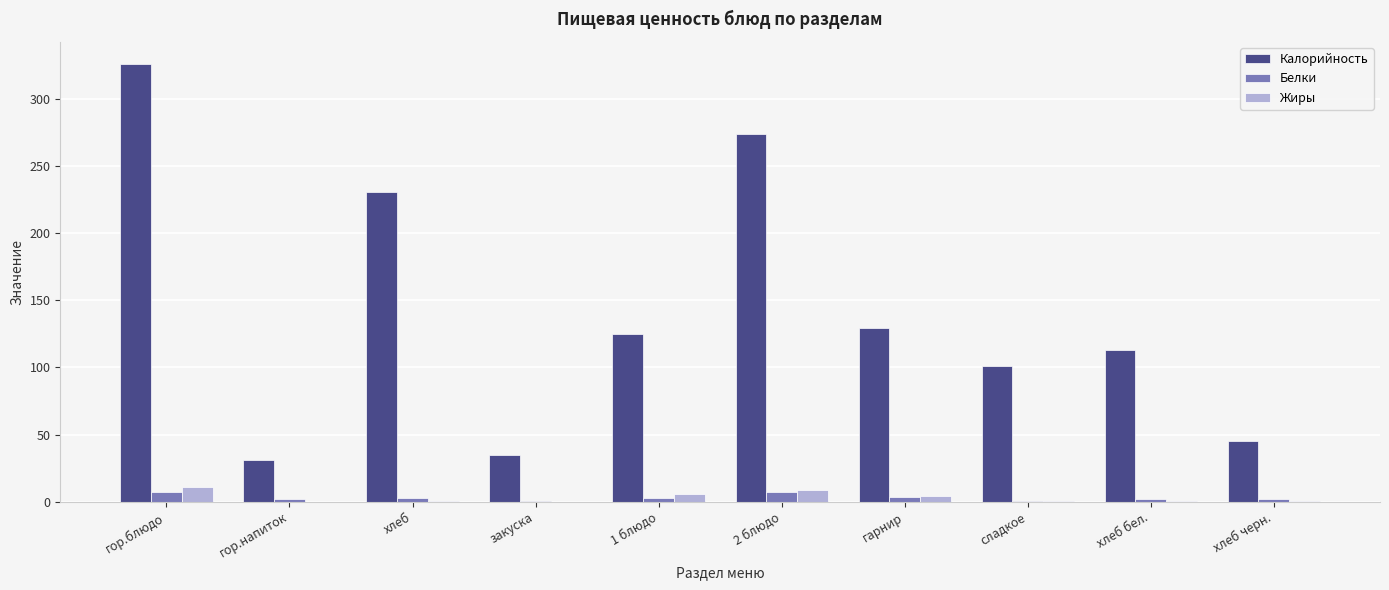

What is the difference between the Жиры values at 1 блюдо and 2 блюдо?

3.0